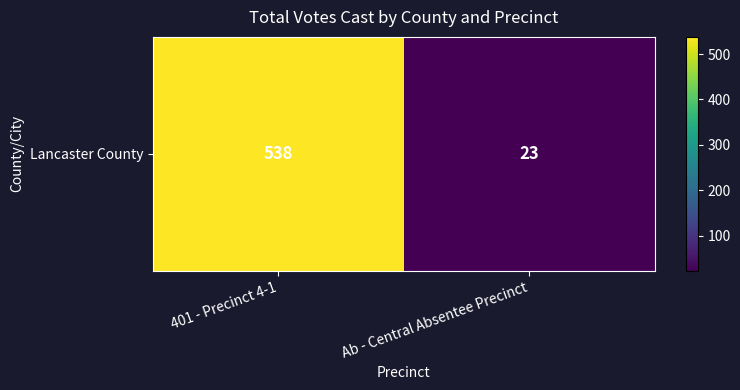

What is the sum of the values at Ab - Central Absentee Precinct and 401 - Precinct 4-1?

561